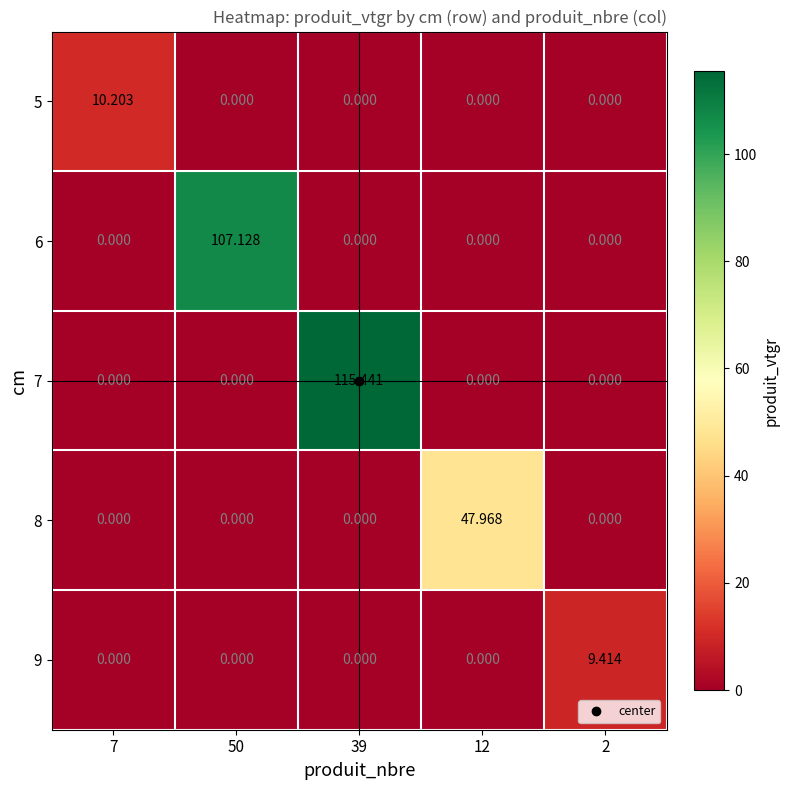

How many data points does each series have?

5